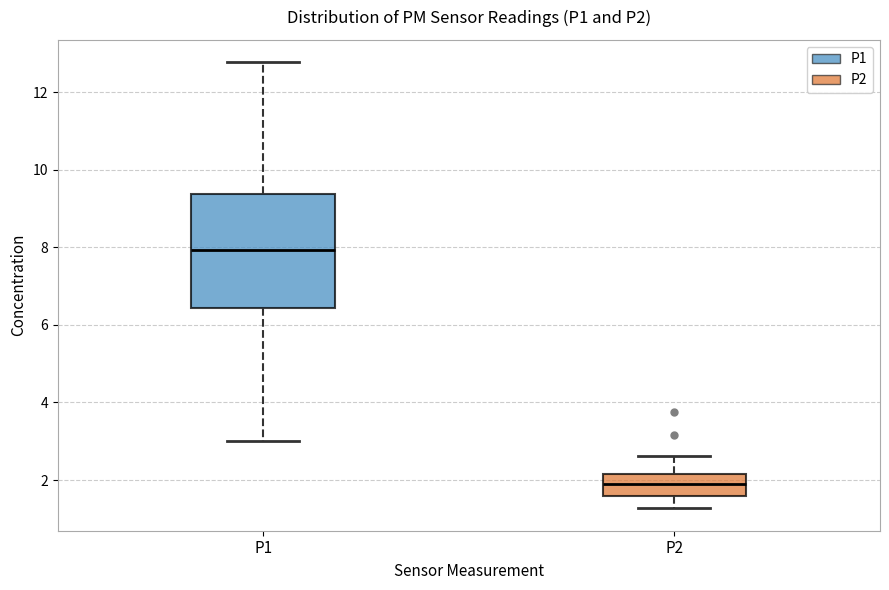

Comparing the boxes themselves (not the whiskers), which one is the tallest?

P1